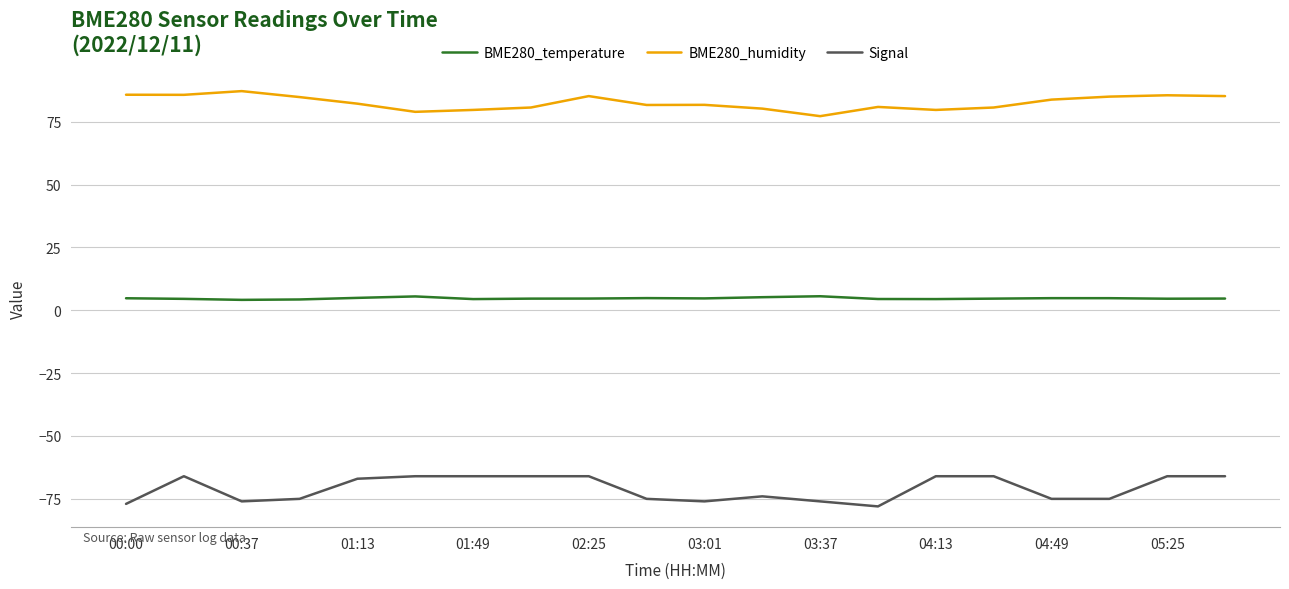

True or false: Signal and BME280_temperature cross at least once.

False